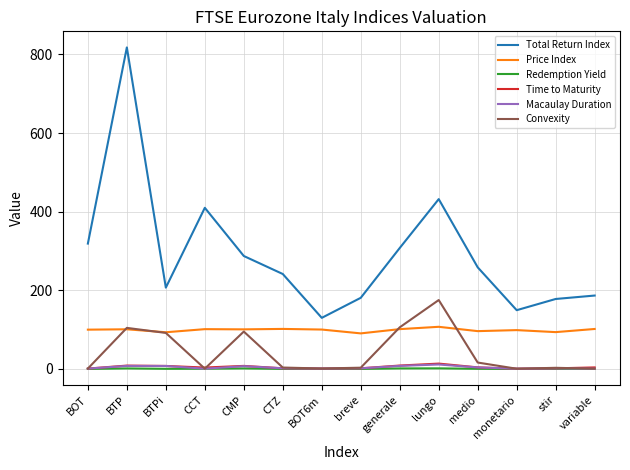

The value of Price Index at breve is 90.0. True or false?

True